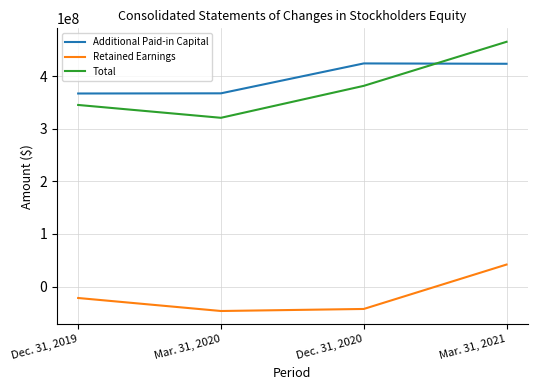

What is the difference between the second highest and second lowest values in the Retained Earnings series?

20853669